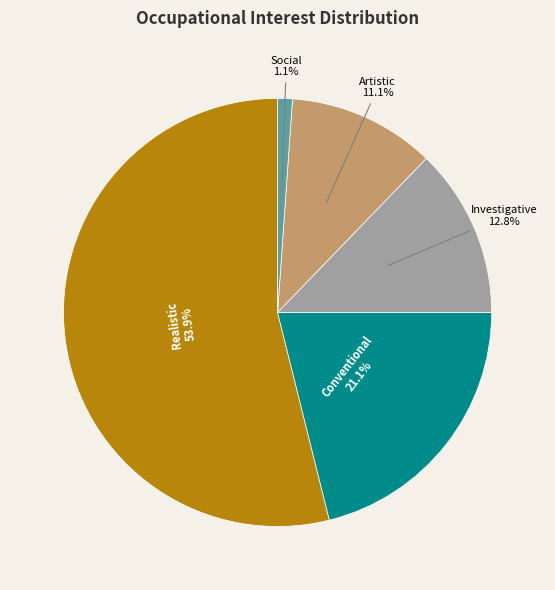

Approximately how many times larger is the value at Conventional compared to Realistic?

0.4